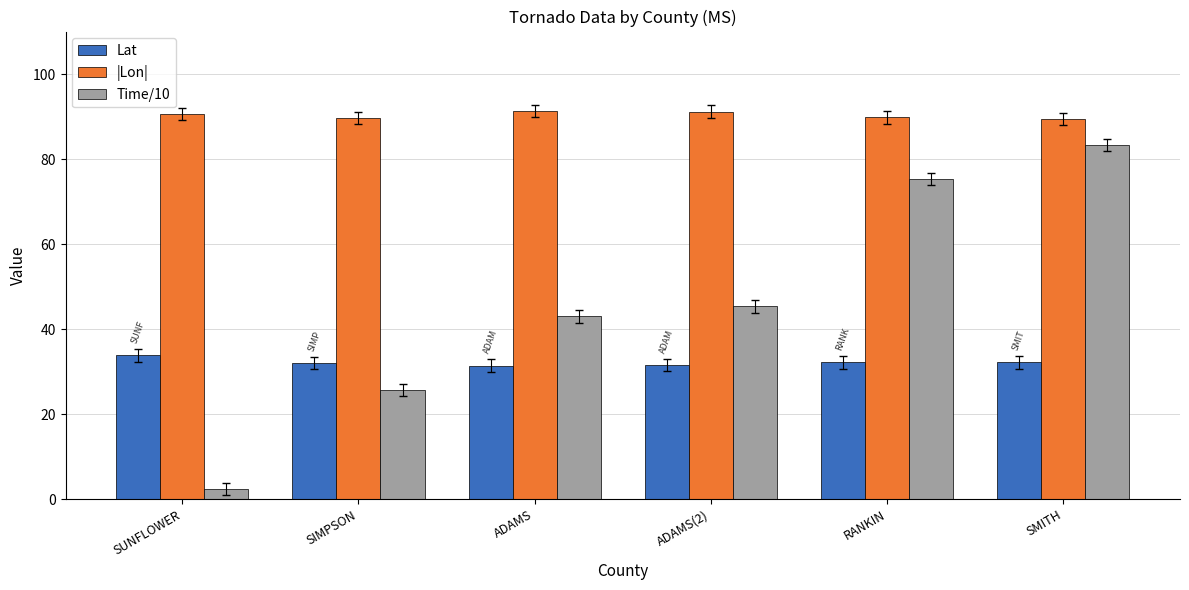

Are the bars grouped side by side (vs. stacked)?

Yes